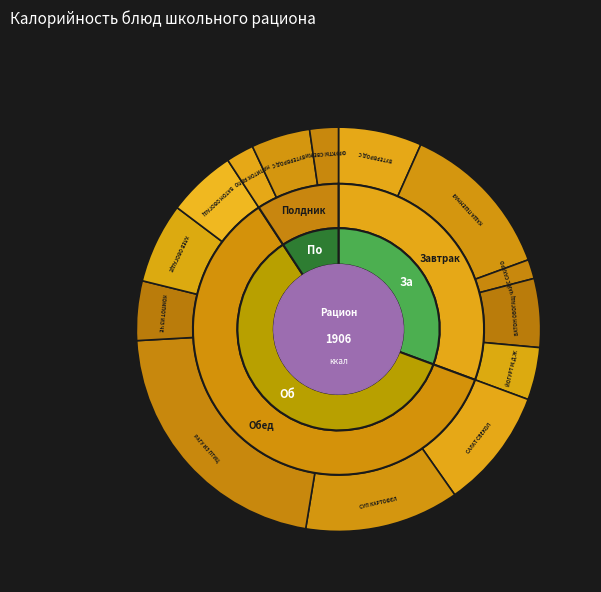

What is the change in value from БАТОН ОБОГАЩЕННЫЙ (обед) to БУТЕРБРОД С СЫРОМ МАСЛОМ?

-15.0